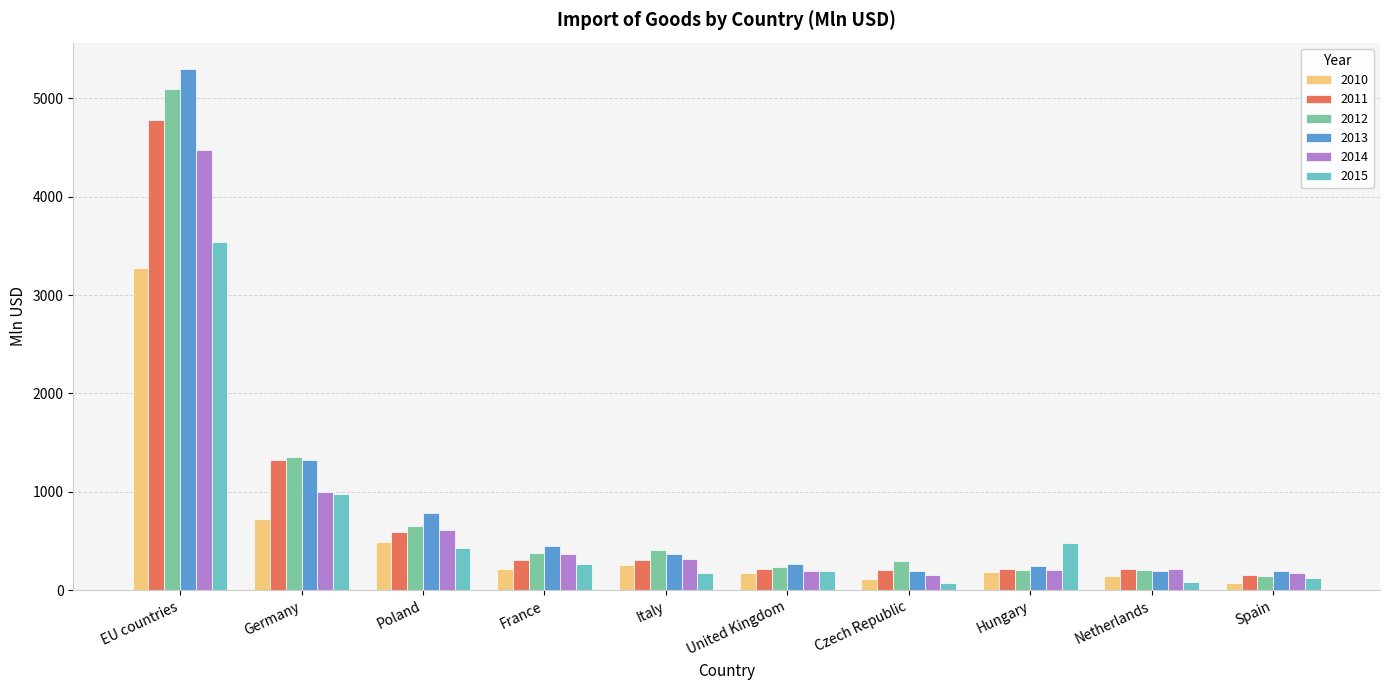

Which category has the highest value across all series?

EU countries